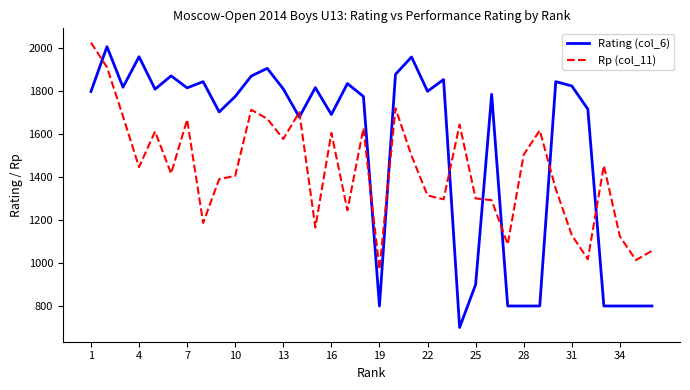

What is the average value of the Rp (col_11) series?

1429